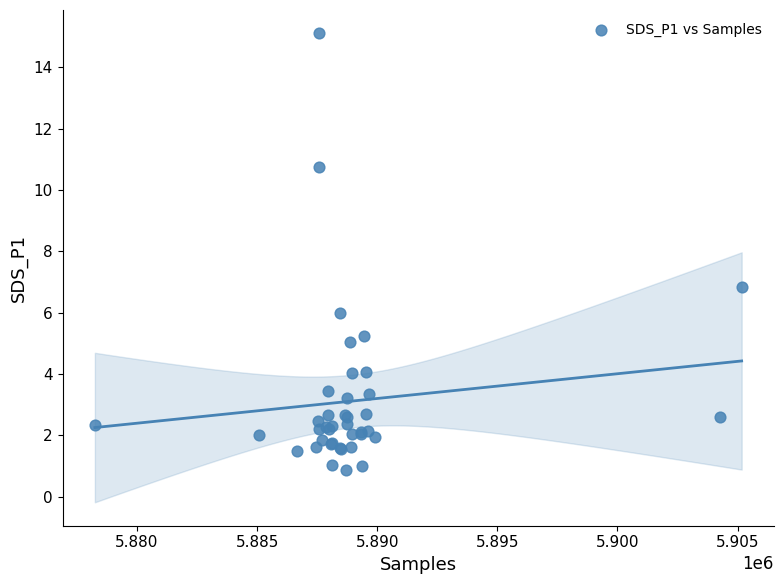

What Y value in the scatter plot is closest to 7?

6.8